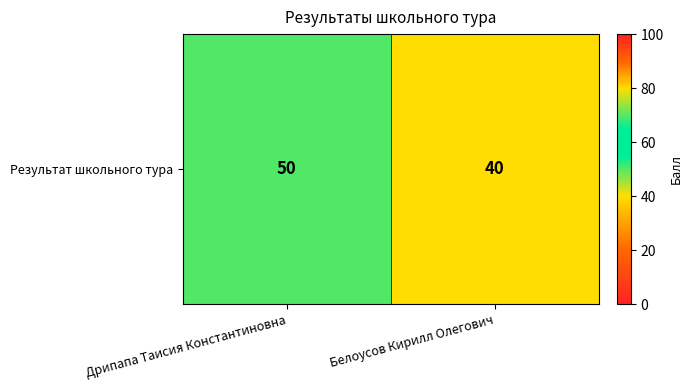

Reading left to right, transcribe all the data shown in this chart.

50	40